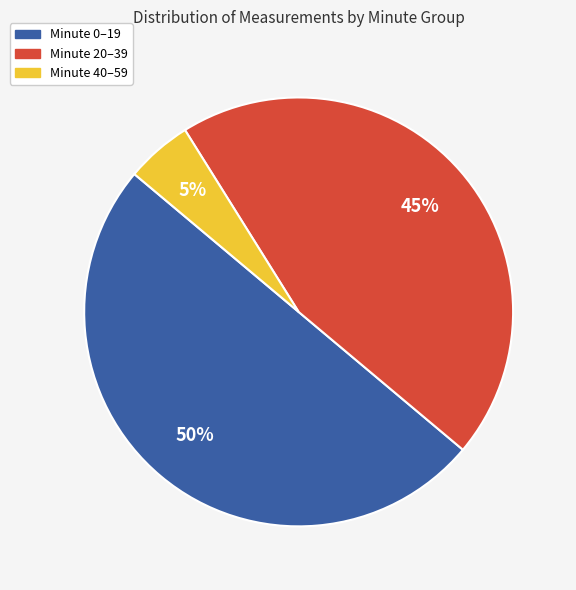

What is the smallest slice in the pie chart?

Minute 40–59